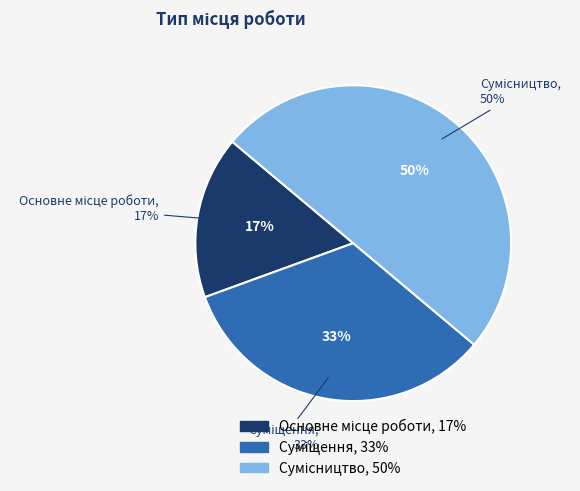

What percentage is NOT represented by Основне місце роботи?

83.3%